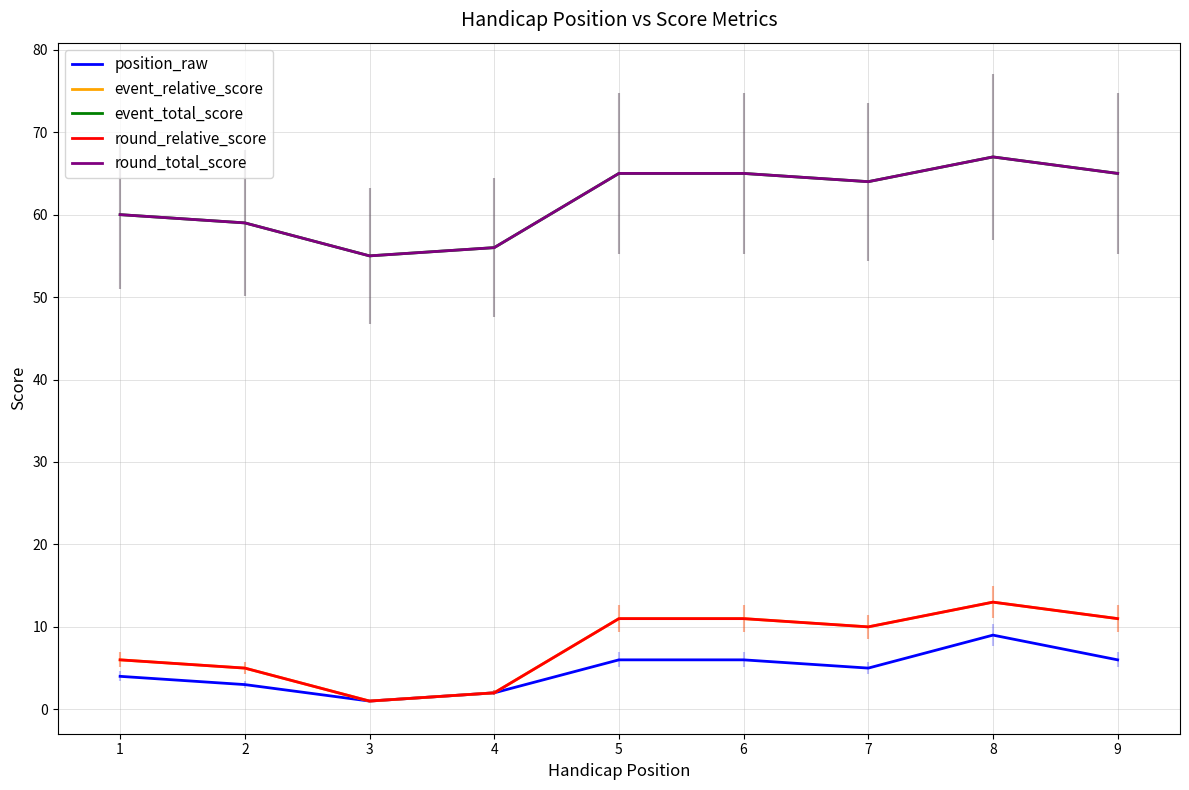

True or false: position_raw and event_relative_score cross at least once.

False